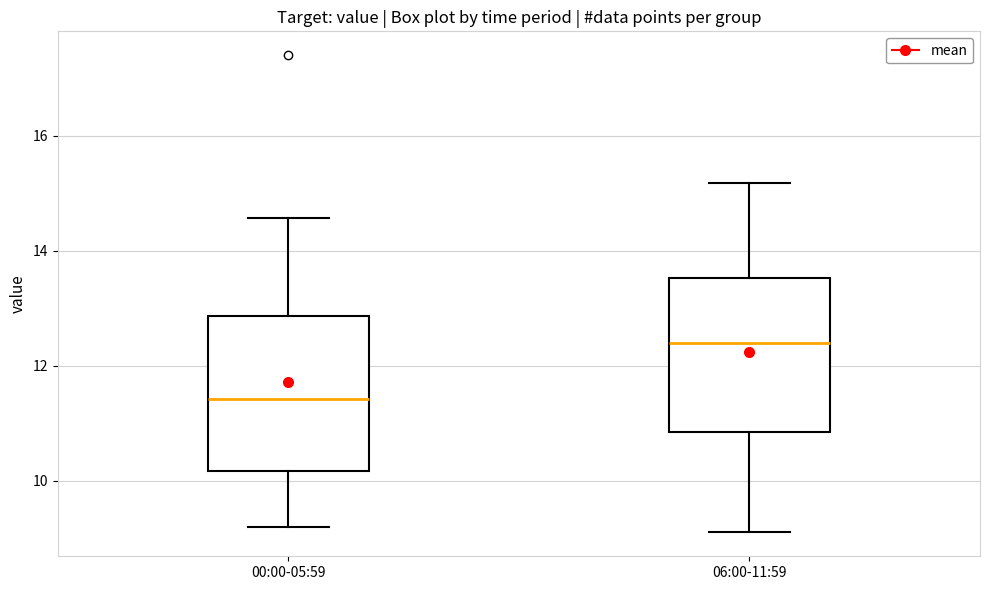

Reading left to right, read every box against the y-axis: the position of its median line, the range the box covers, and the ends of its whiskers. The values are not printed on the chart, so give them approximately, as read against the axis.

00:00-05:59: median 11.4, box 10.2 to 12.8, whiskers 9.2 to 14.6
06:00-11:59: median 12.4, box 10.8 to 13.6, whiskers 9.2 to 15.2